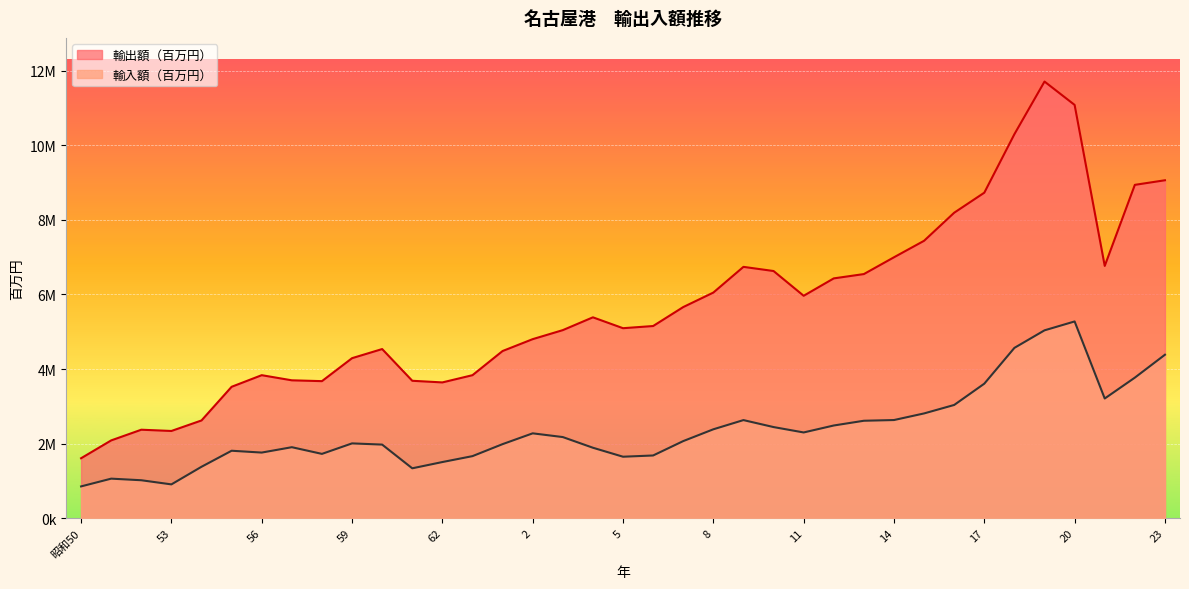

At which category does 輸入額（百万円） reach its first local peak?

51